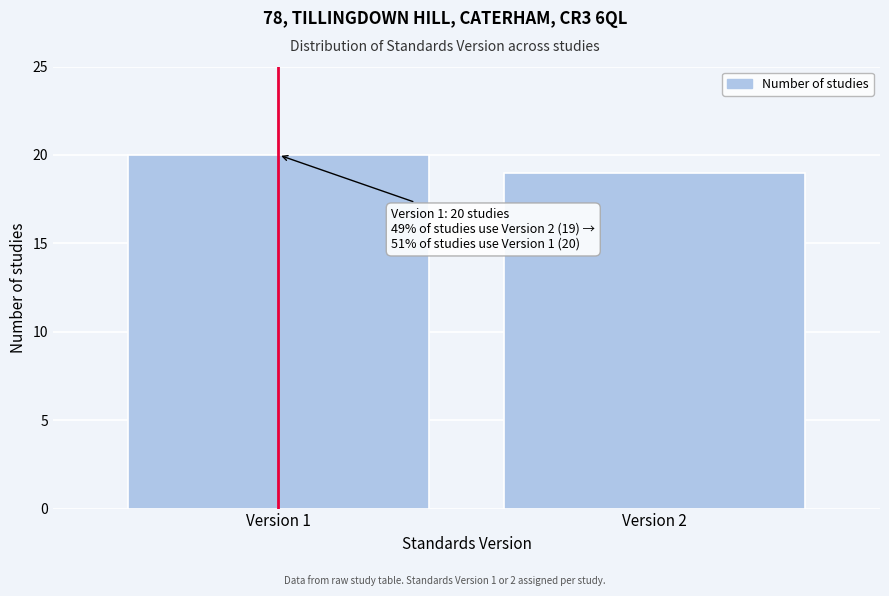

Reading left to right, what are all the values shown in this chart?

Version 1=20	Version 2=19